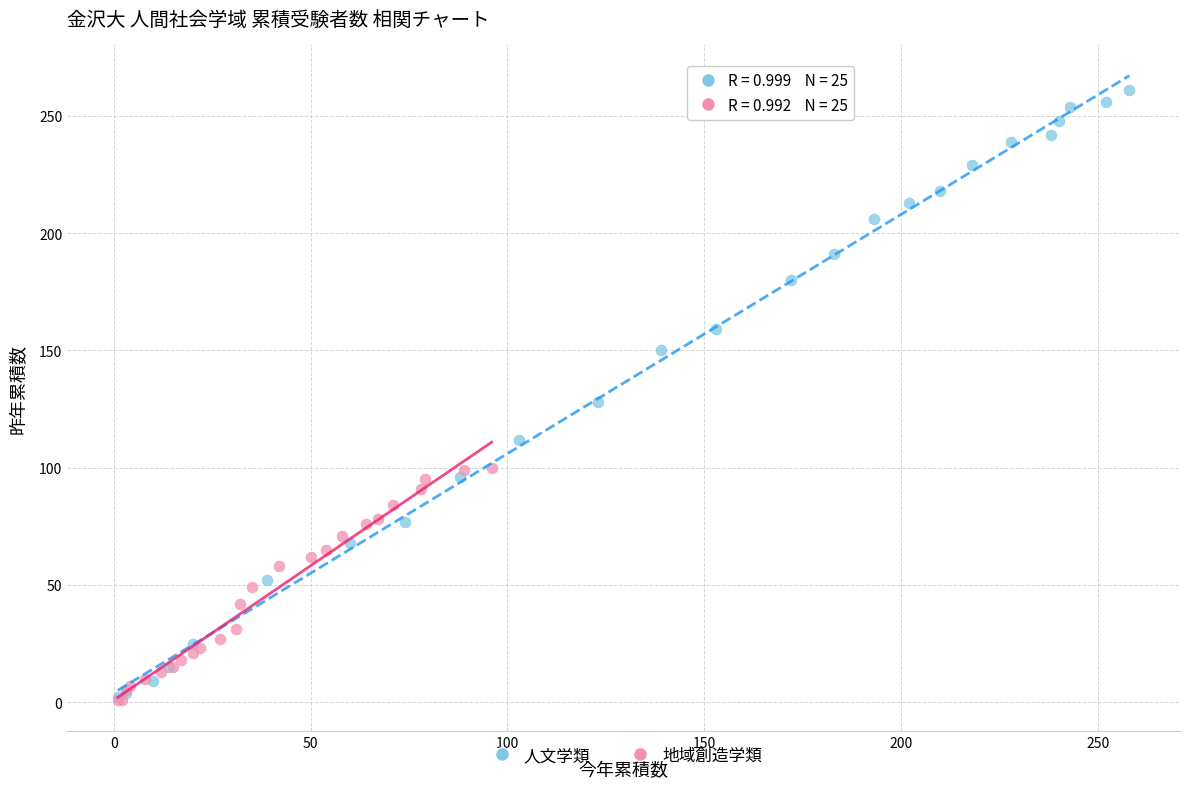

Which series contains the highest Y value?

人文学類